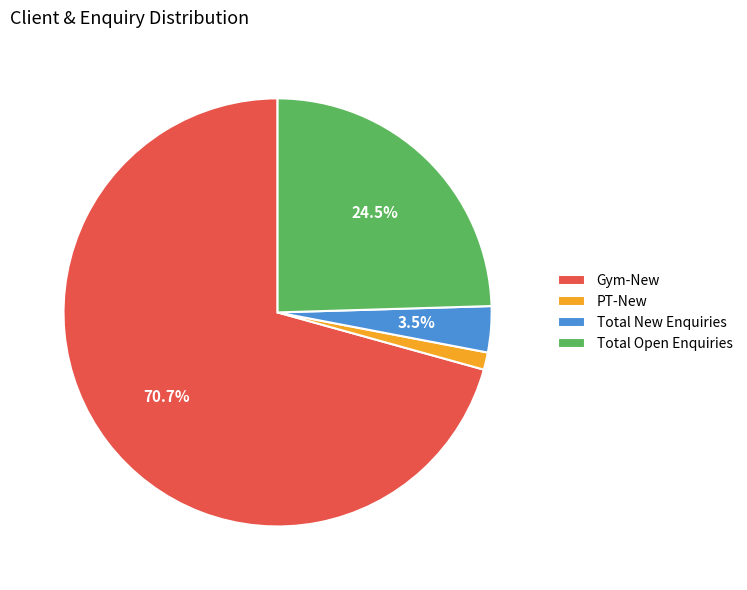

To the nearest percent, what is the difference between the Gym-New and Total New Enquiries slice percentages?

67%